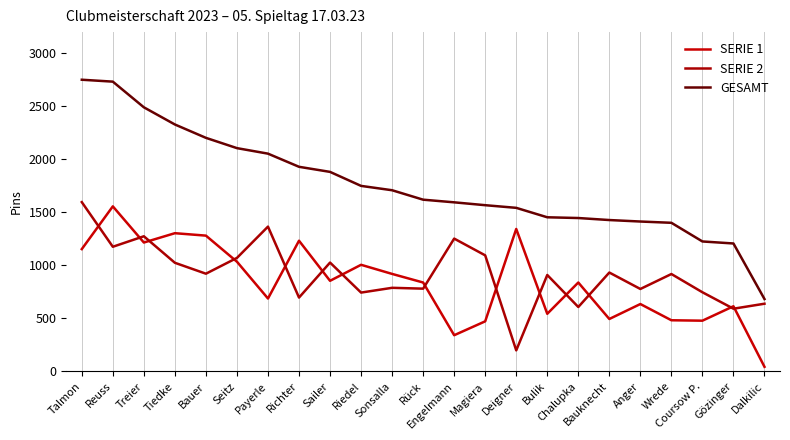

What is the value of the SERIE 2 point at the 4th from the left?

1025